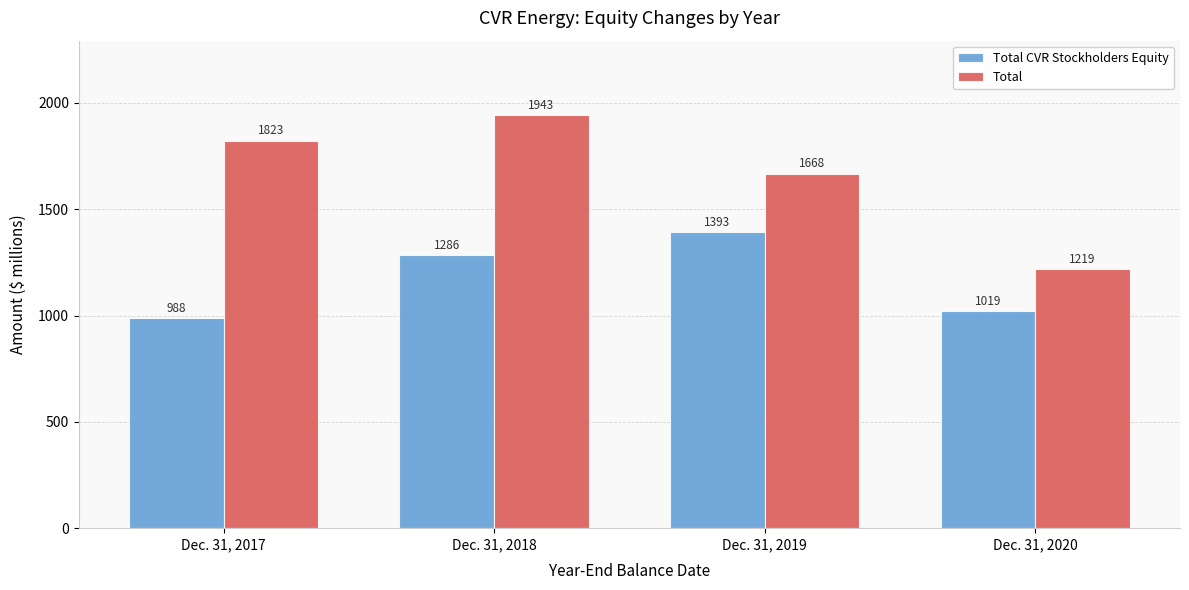

List the series in order of their peak value, lowest first.

Total CVR Stockholders Equity, Total